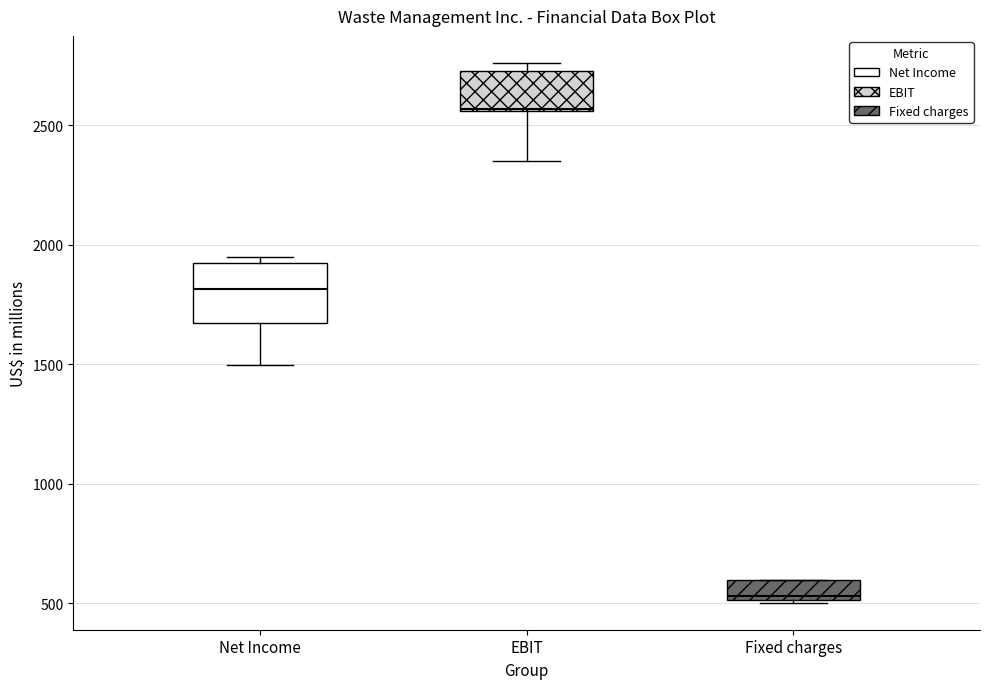

Which box is the tallest, from its lower edge to its upper edge?

Net Income